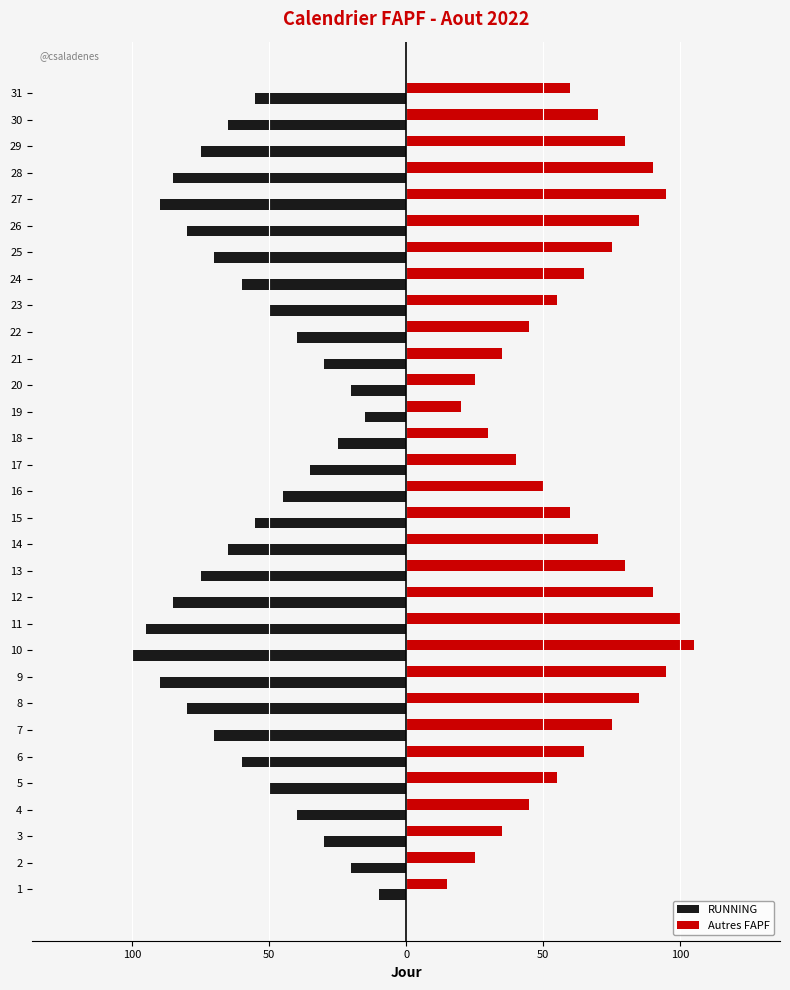

What are all the series names shown in the legend?

RUNNING, Autres FAPF